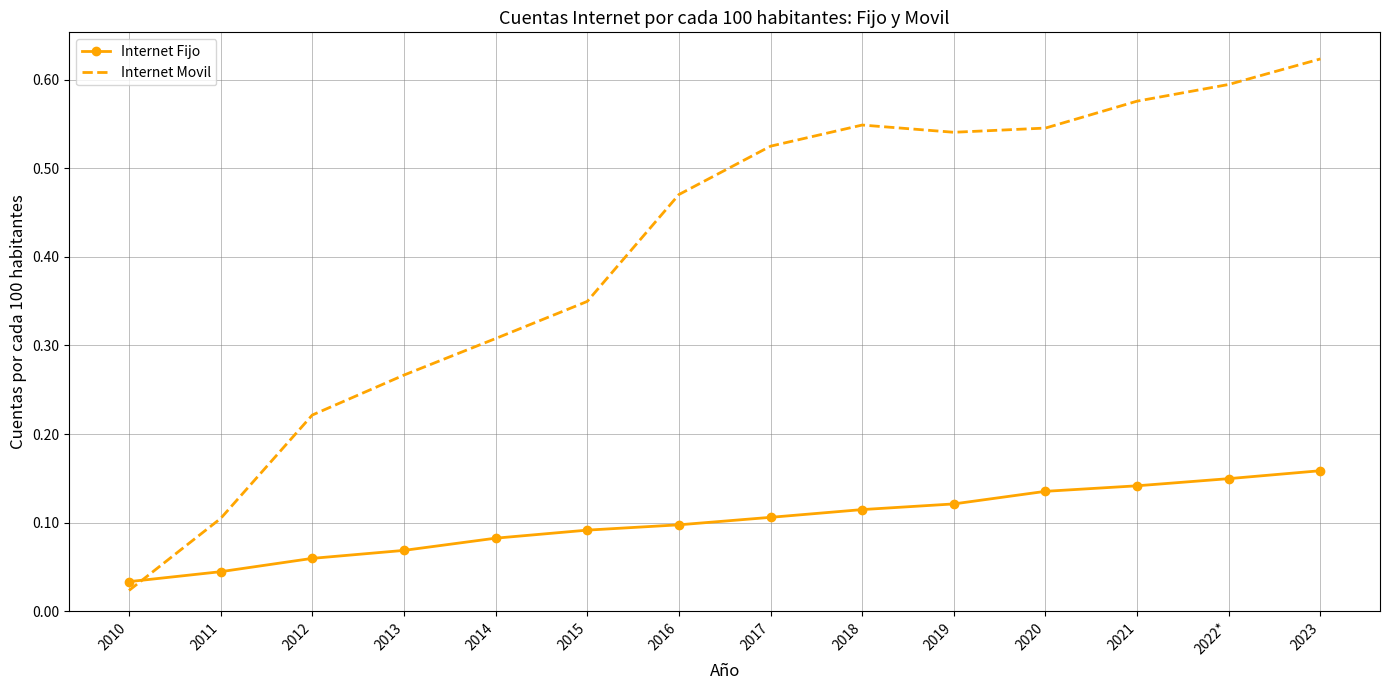

The Internet Movil series shows 0.4 at 2023. True or false?

False